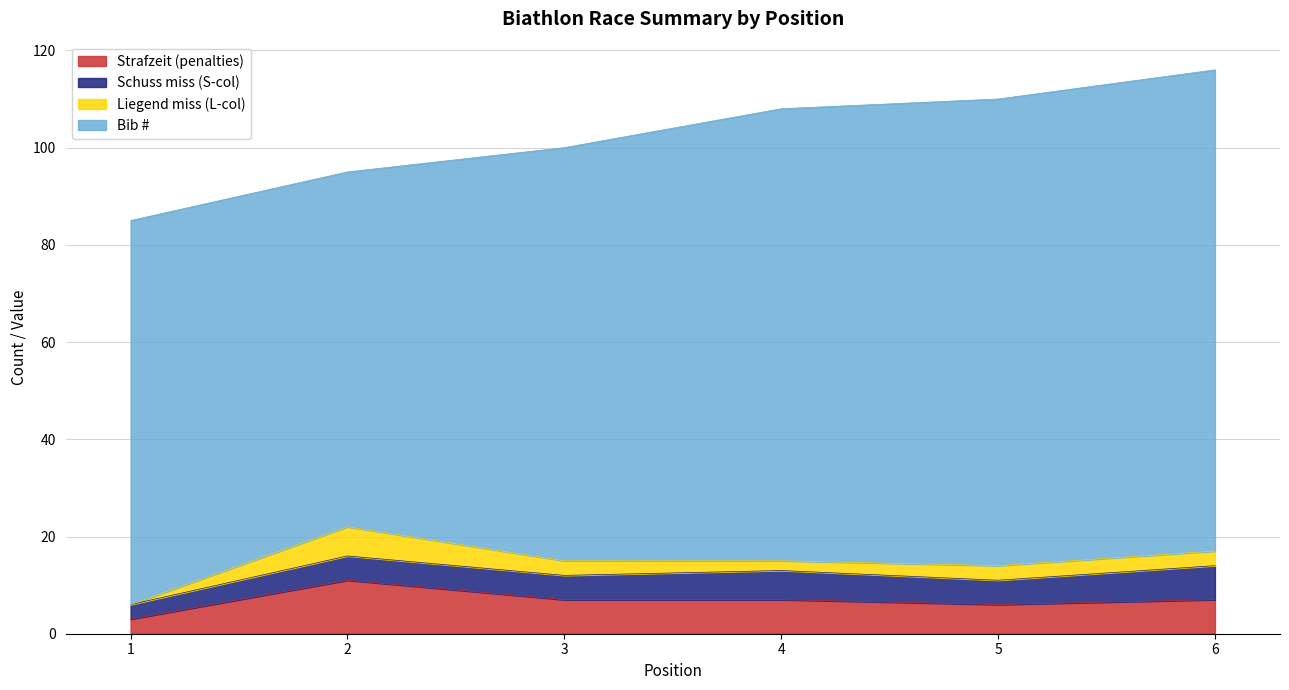

Reading left to right, list all the values displayed in this chart.

Strafzeit (penalties): 3	11	7	7	6	7
Schuss miss (S-col): 3	5	5	6	5	7
Liegend miss (L-col): 0	6	3	2	3	3
Bib #: 79	73	85	93	96	99